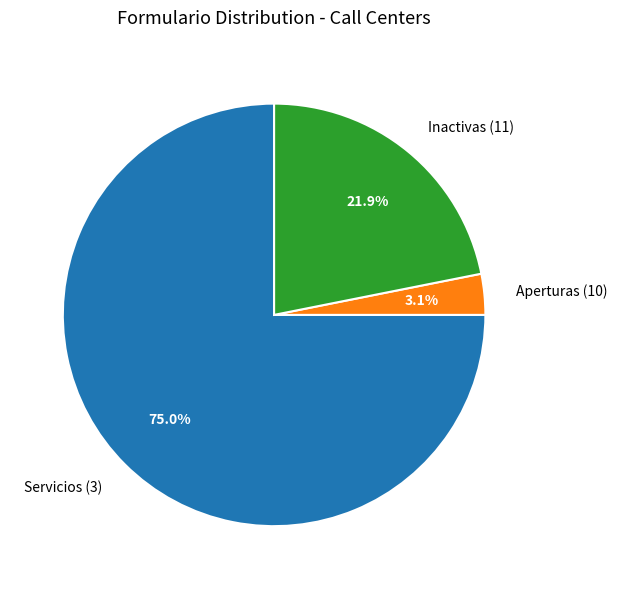

Which slice is the largest?

Servicios (3)